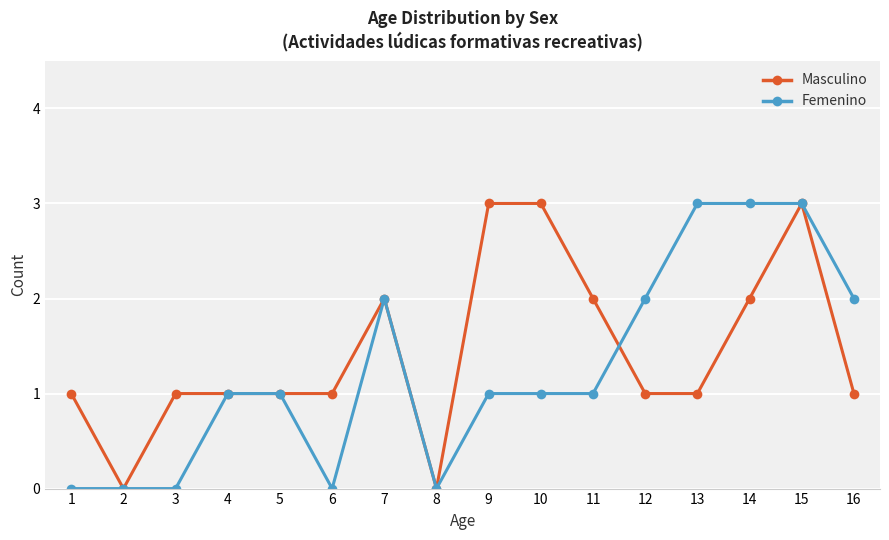

How many lines are shown in the chart?

2